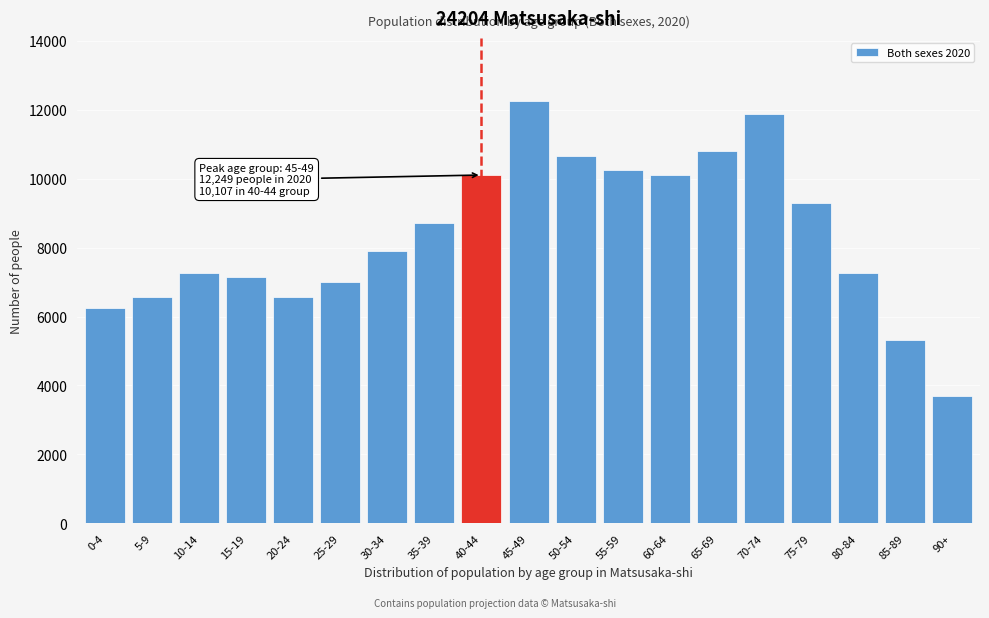

What is the approximate value at 70-74?

11872